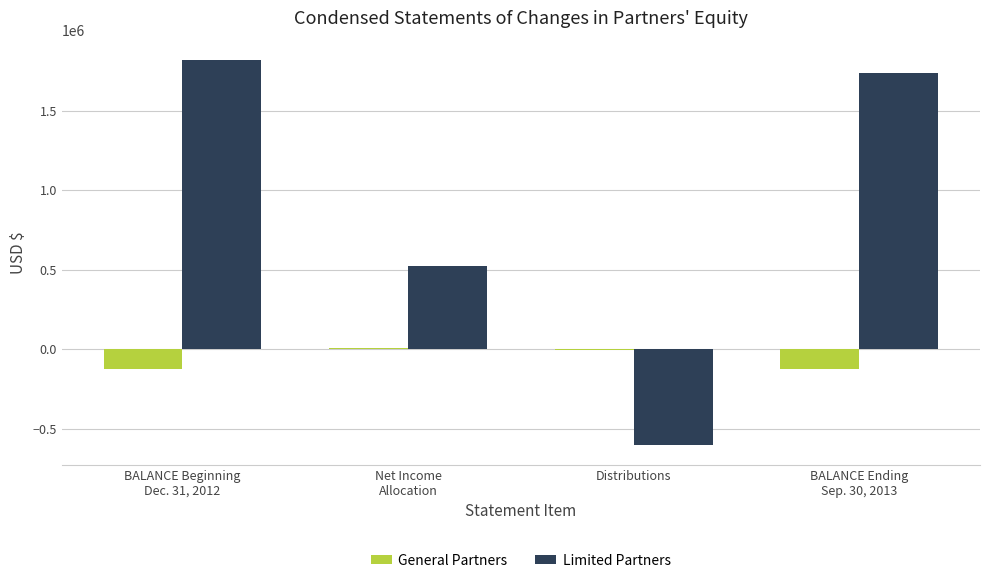

What is the maximum value shown in the chart?

1819651